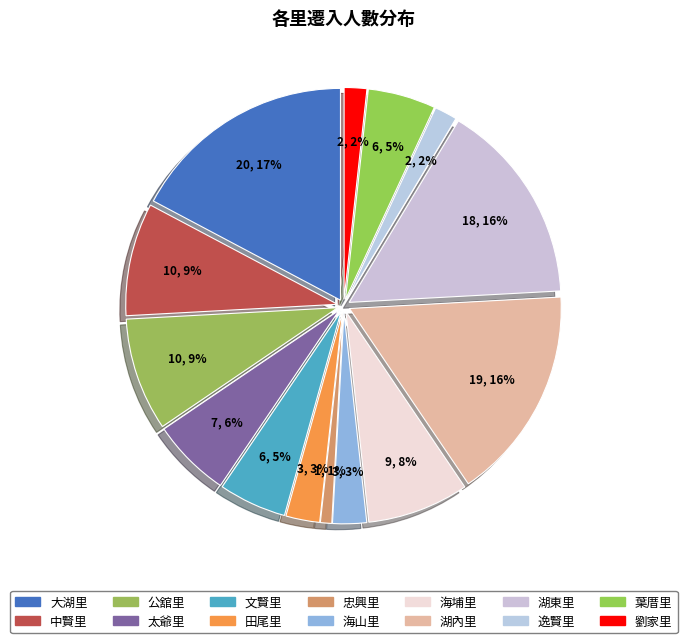

How many slices are in this pie chart?

14